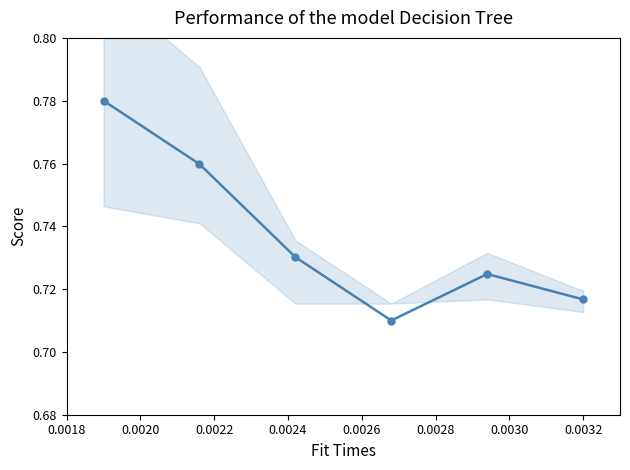

What is the minimum value shown in the chart?

0.7